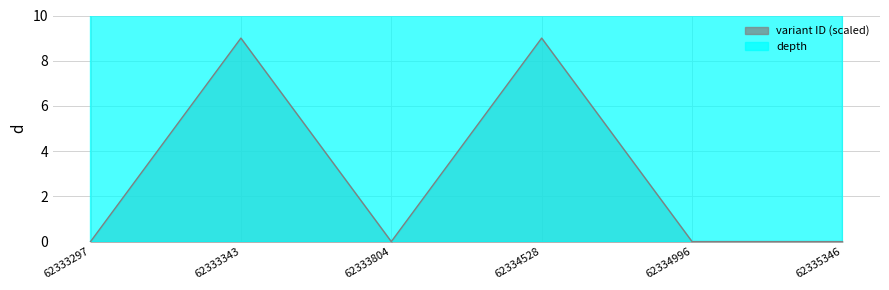

True or false: variant ID (scaled) and depth cross at least once.

False